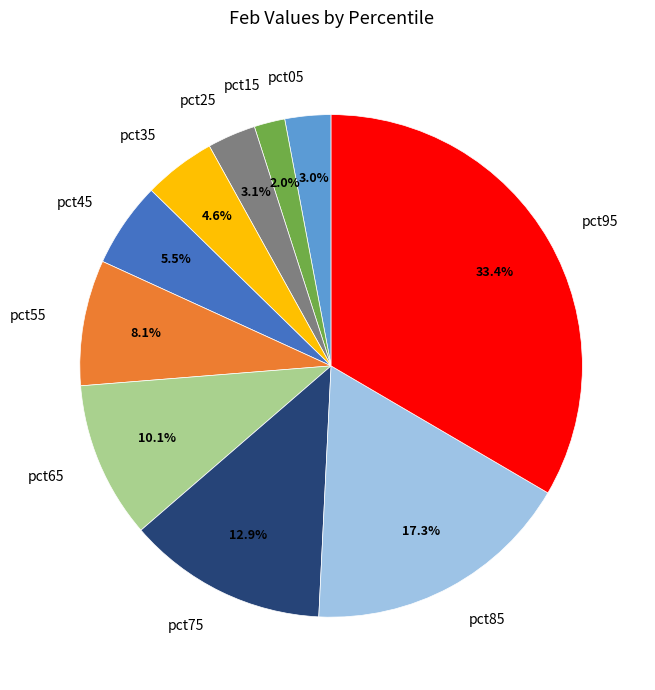

Which category has the smallest portion of the pie?

pct15